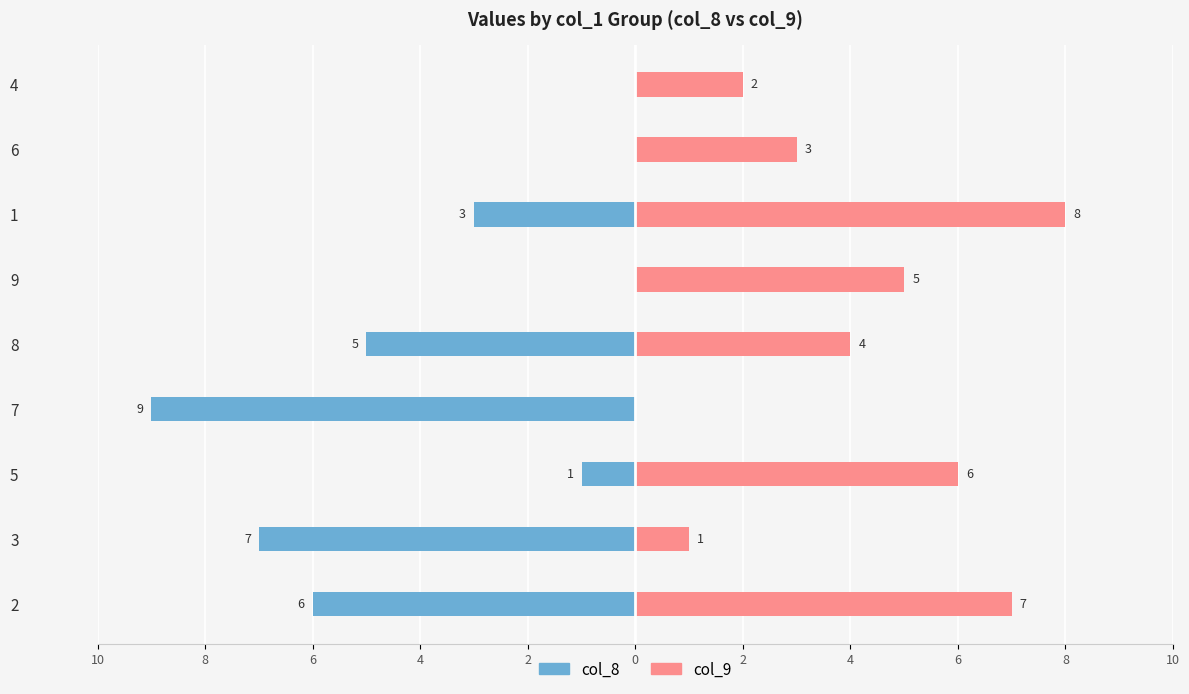

Reading left to right, list all the values displayed in this chart.

col_8: -6	-7	-1	-9	-5	0	-3	0	0
col_9: 7	1	6	0	4	5	8	3	2